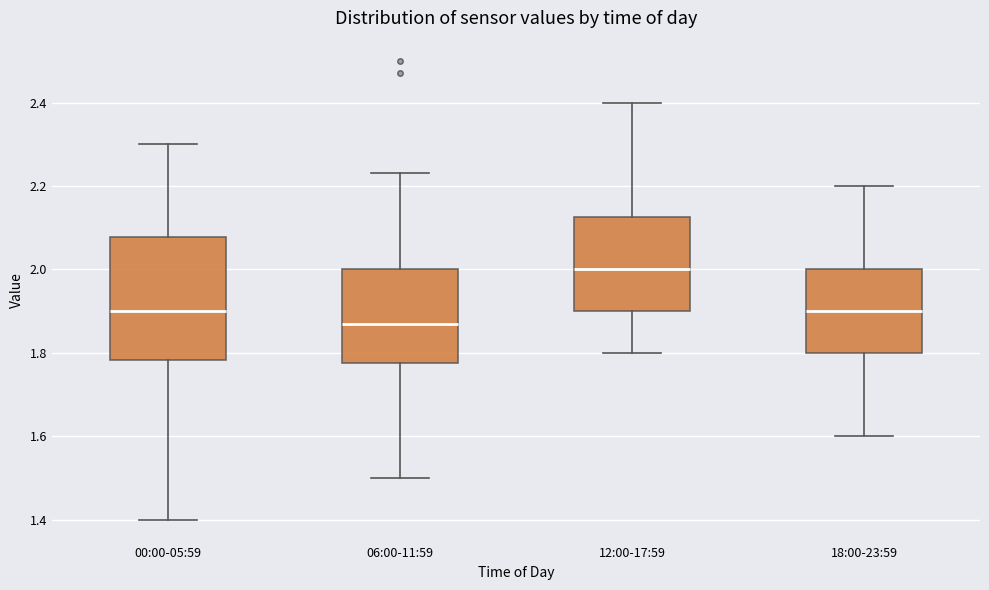

Which box is the tallest, from its lower edge to its upper edge?

00:00-05:59